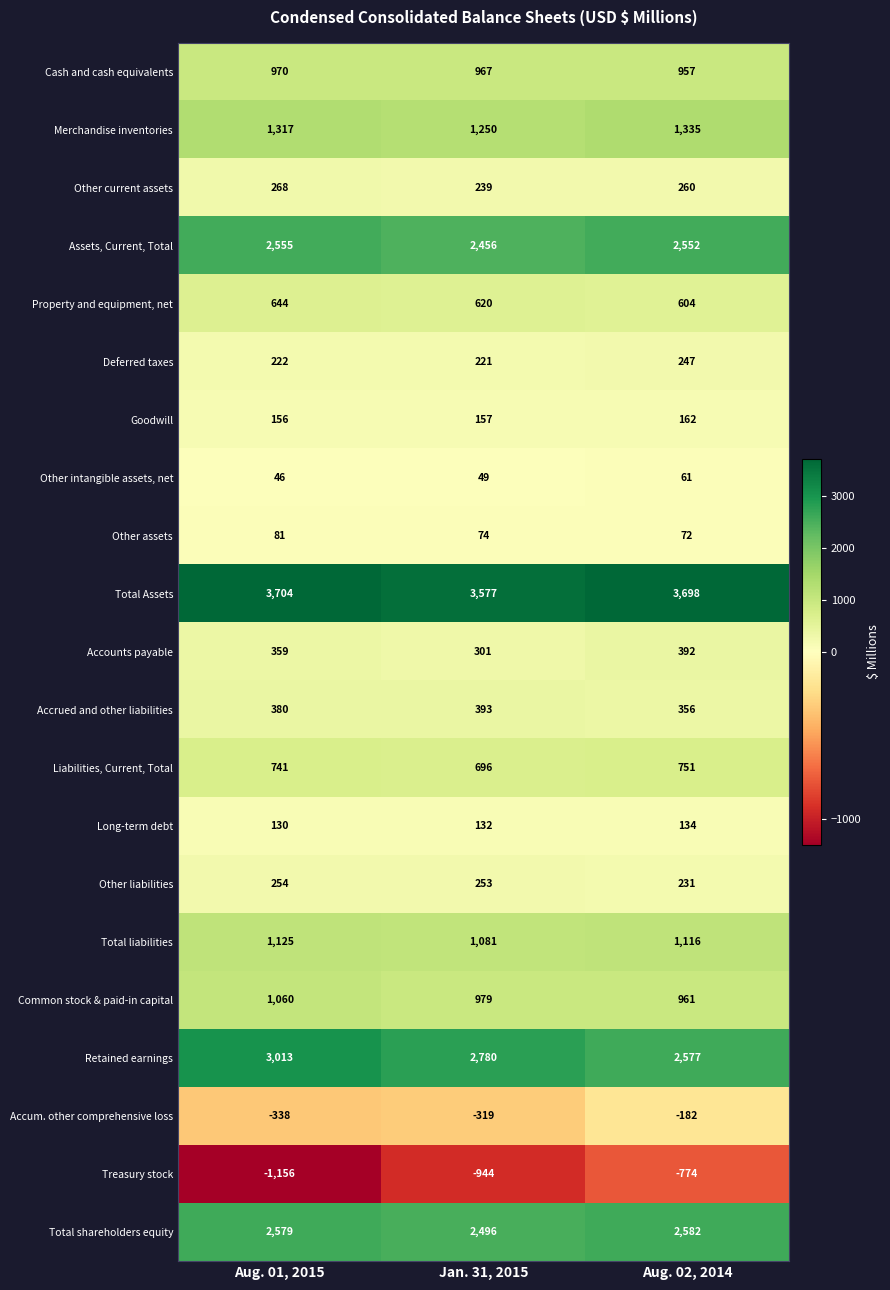

Which series changed the most between Jan. 31, 2015 and Aug. 02, 2014?

Retained earnings